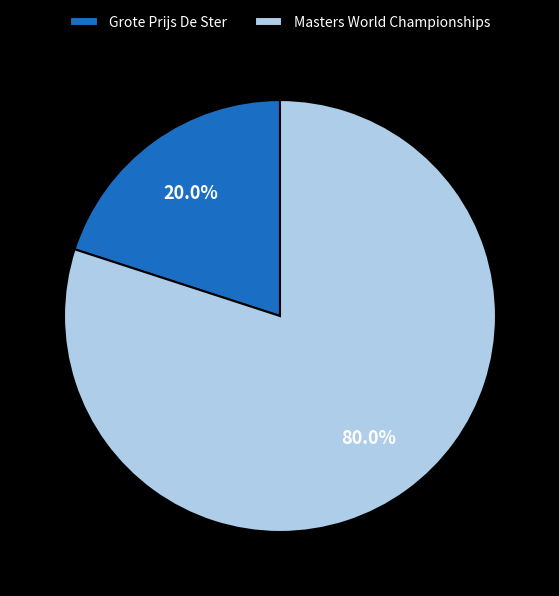

Is it true that Grote Prijs De Ster is 26% of the pie?

False